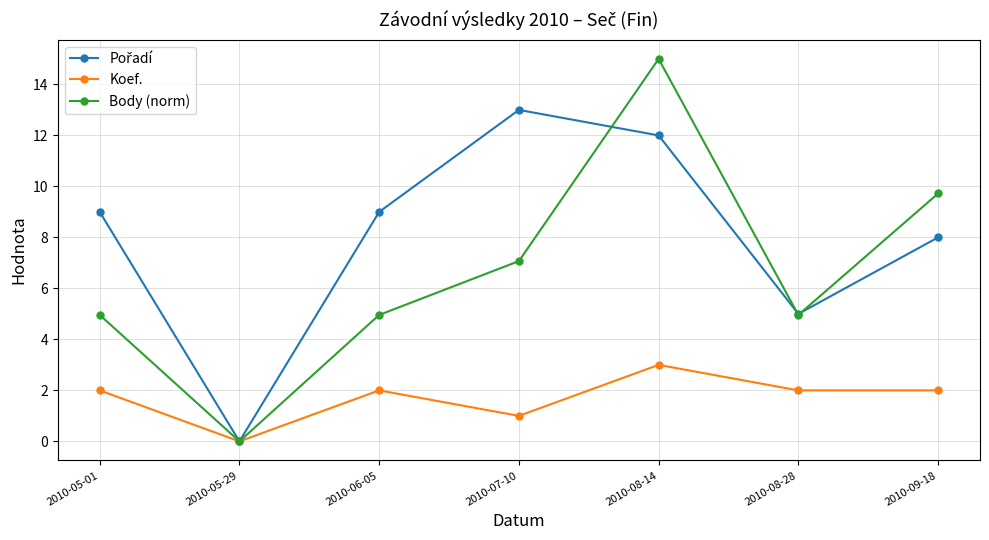

The Body (norm) series shows 1.9 at 2010-06-05. True or false?

False